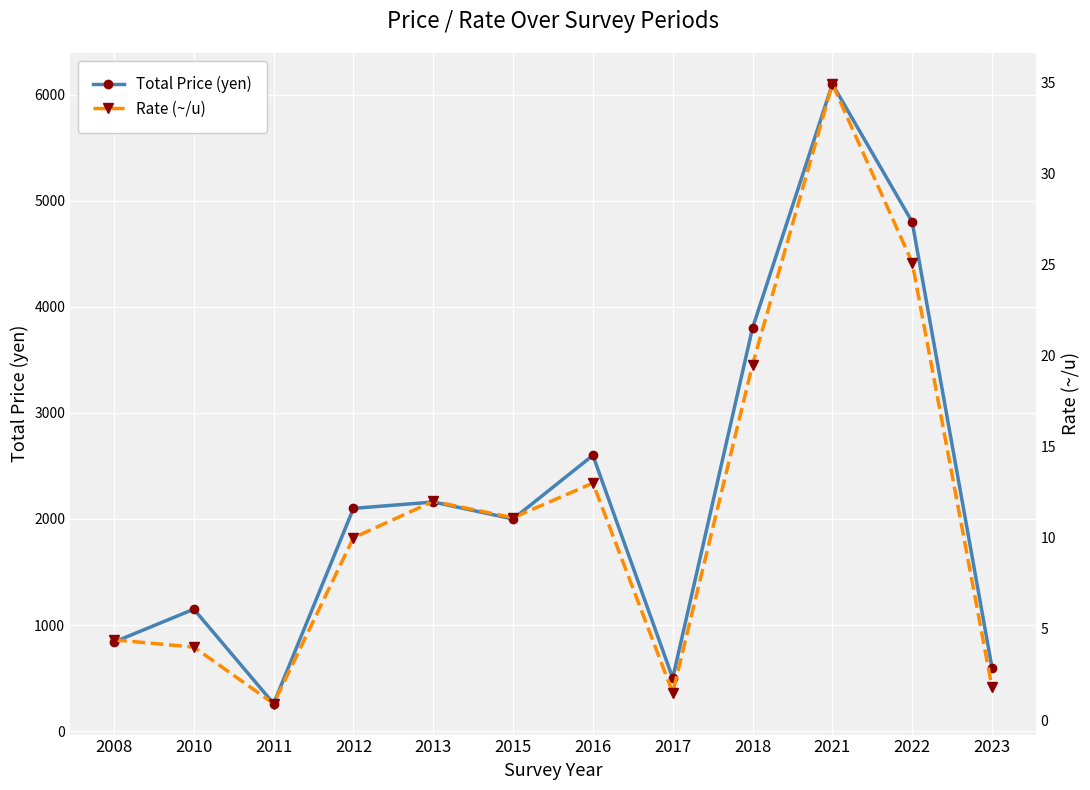

True or false: Total Price (yen) and Rate (~/u) cross at least once.

False